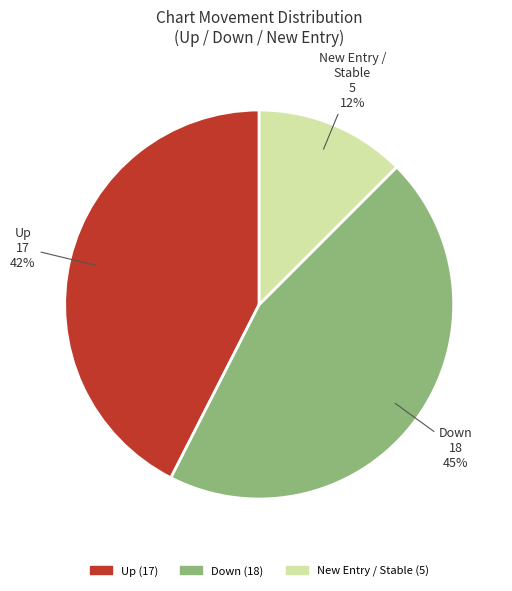

Does any single category account for the majority?

No